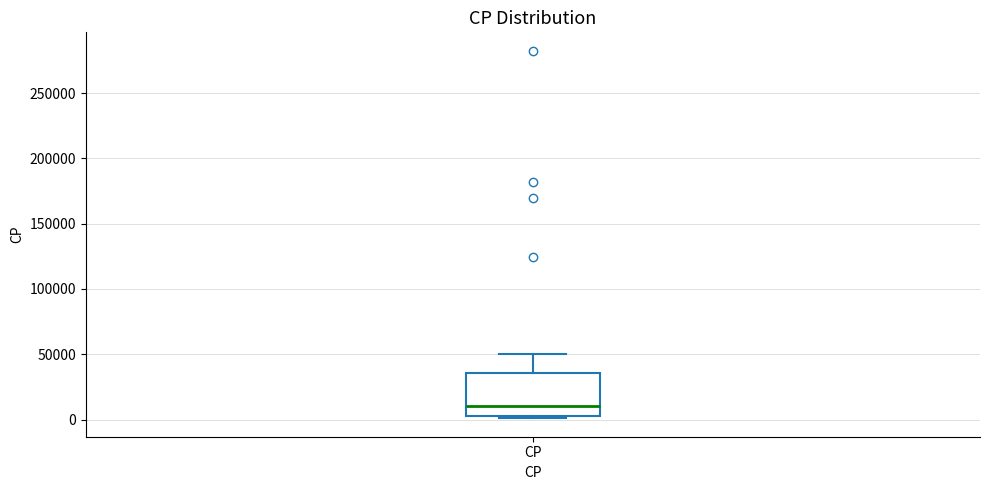

Where does the median line of the box for CP sit on the y-axis? The values are not printed on the chart, so give them approximately, as read against the axis.

10000